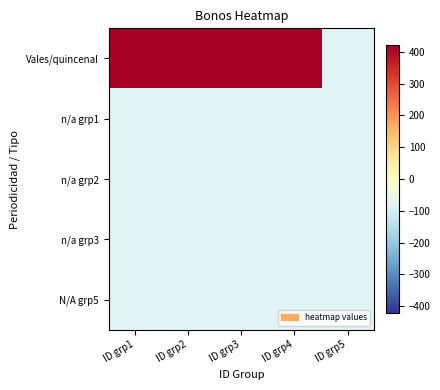

Reading left to right, extract all data points from this chart.

Vales/quincenal: ID grp1=420	ID grp2=420	ID grp3=420	ID grp4=420	ID grp5=-80
n/a grp1: ID grp1=-80	ID grp2=-80	ID grp3=-80	ID grp4=-80	ID grp5=-80
n/a grp2: ID grp1=-80	ID grp2=-80	ID grp3=-80	ID grp4=-80	ID grp5=-80
n/a grp3: ID grp1=-80	ID grp2=-80	ID grp3=-80	ID grp4=-80	ID grp5=-80
N/A grp5: ID grp1=-80	ID grp2=-80	ID grp3=-80	ID grp4=-80	ID grp5=-80